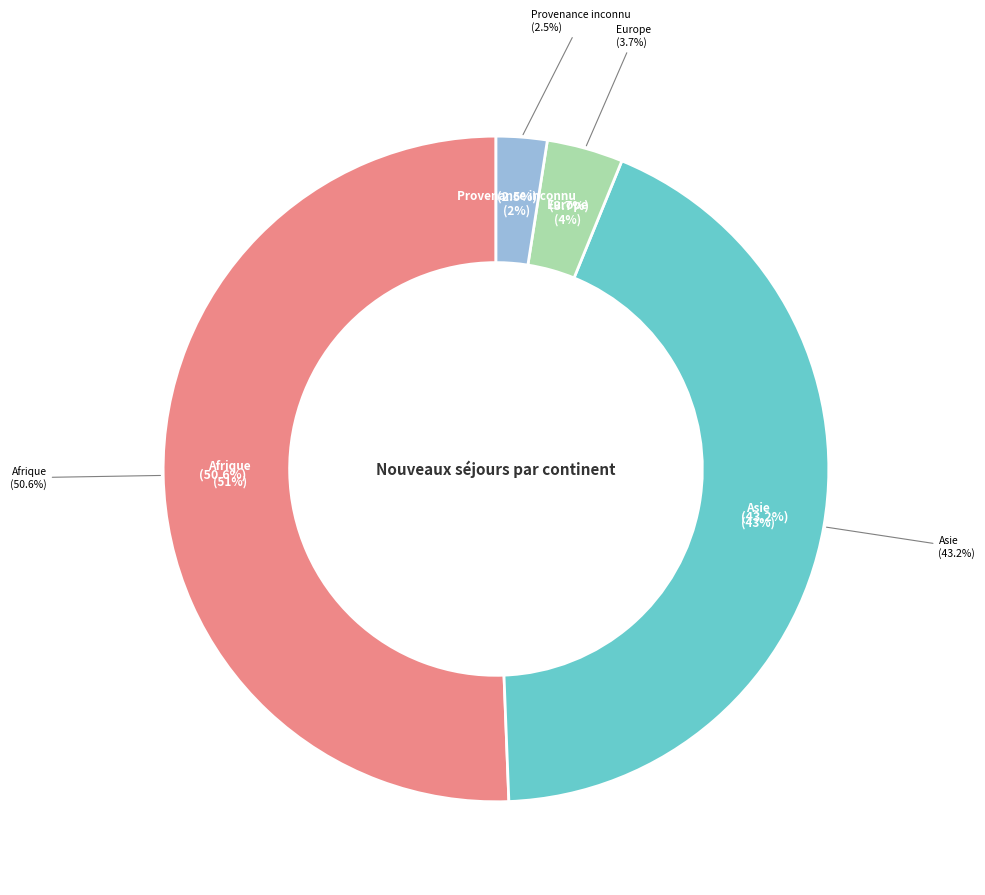

Combined, do Amérique and Océanie account for over 50%?

No